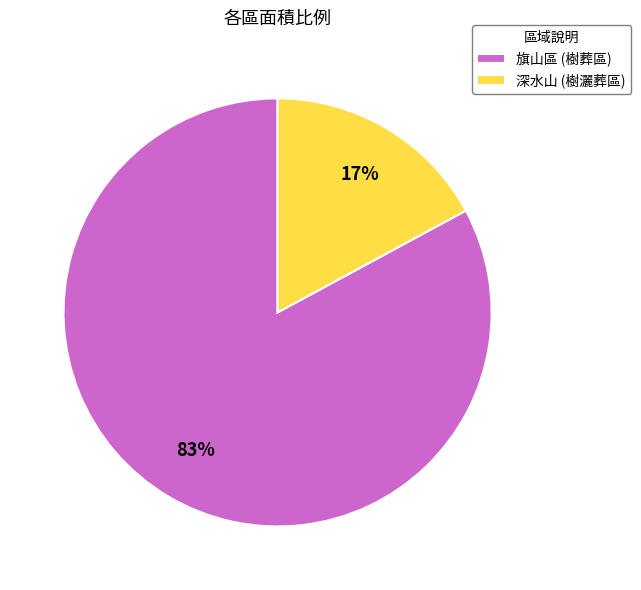

How many segments does this pie chart have?

2